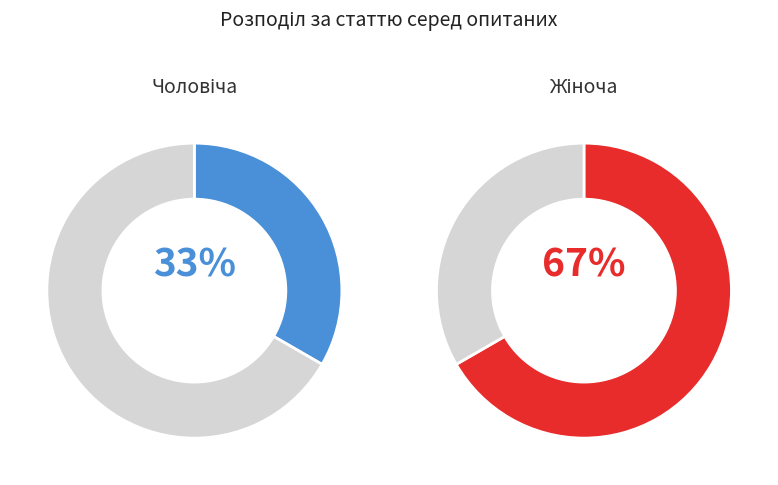

What percentage is the Чоловіча slice, to the nearest percent?

33%